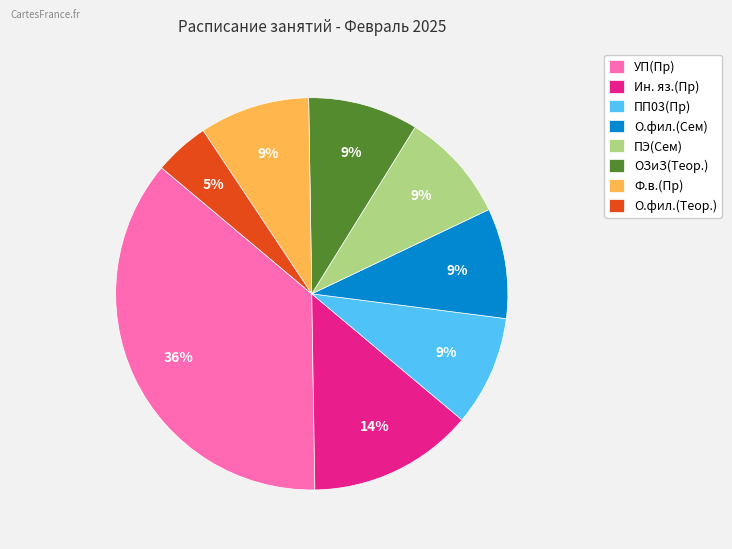

Does any single category account for the majority?

No